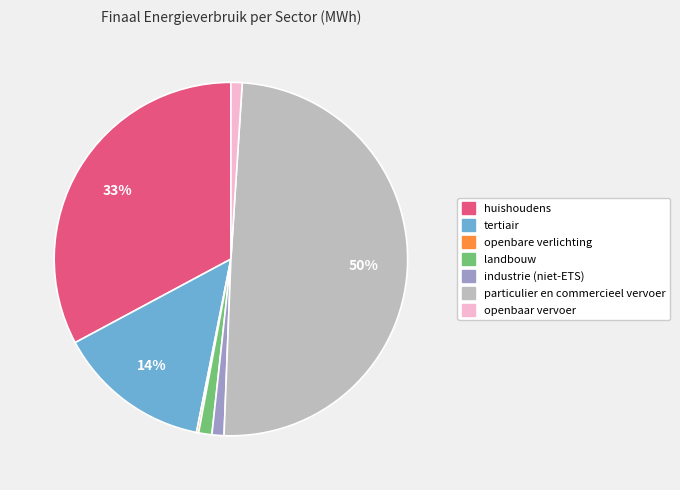

What percentage is the industrie (niet-ETS) slice, to the nearest percent?

1%